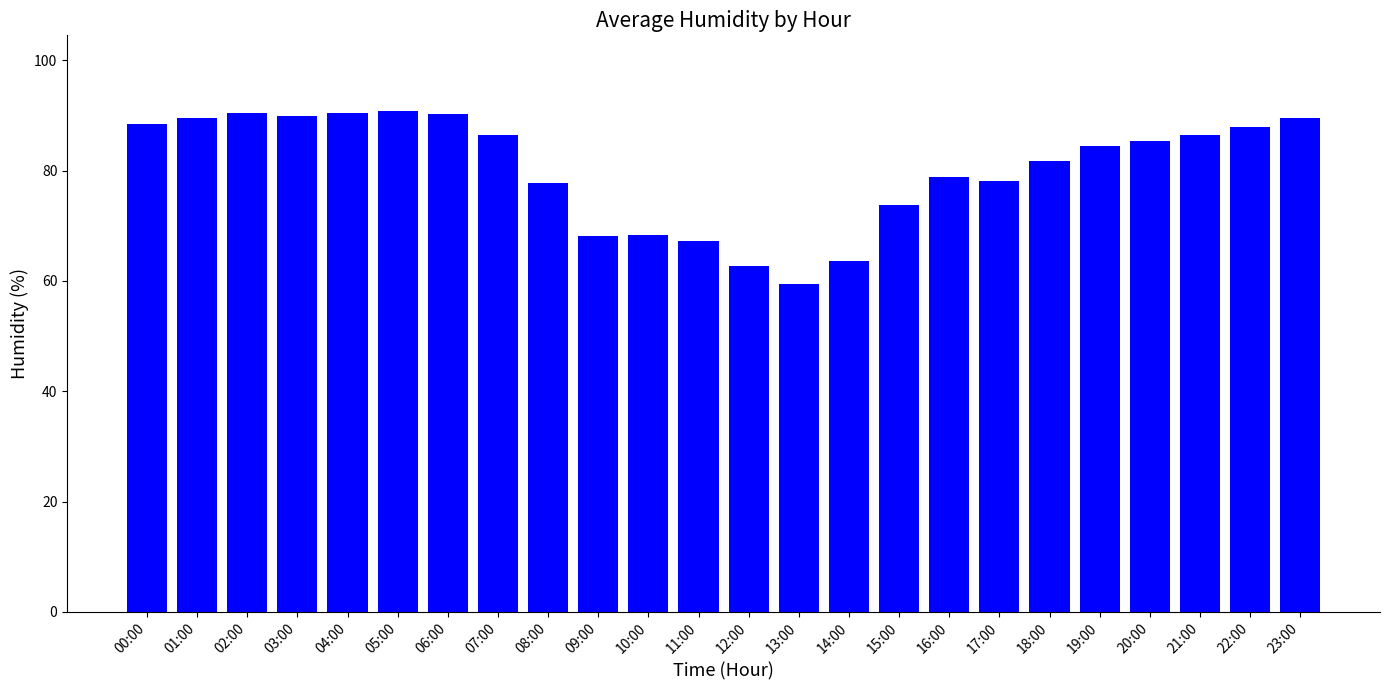

What is the ratio of the value at 07:00 to the value at 21:00?

1.0